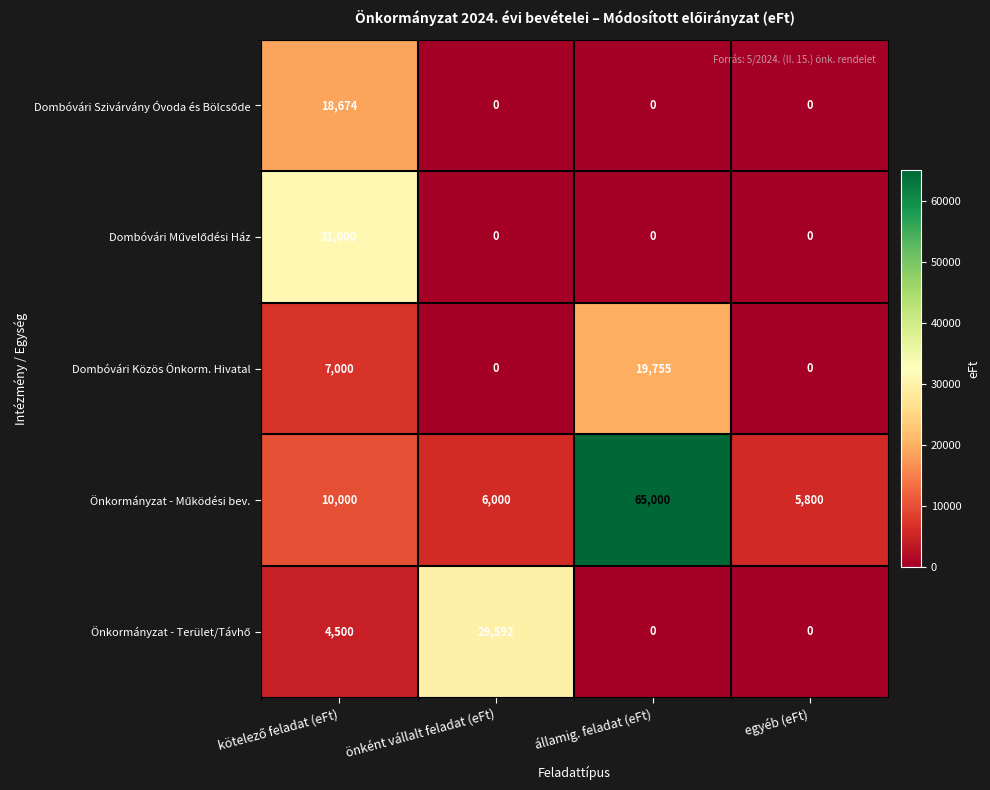

What is the difference between the highest and lowest values at államig. feladat (eFt)?

65000